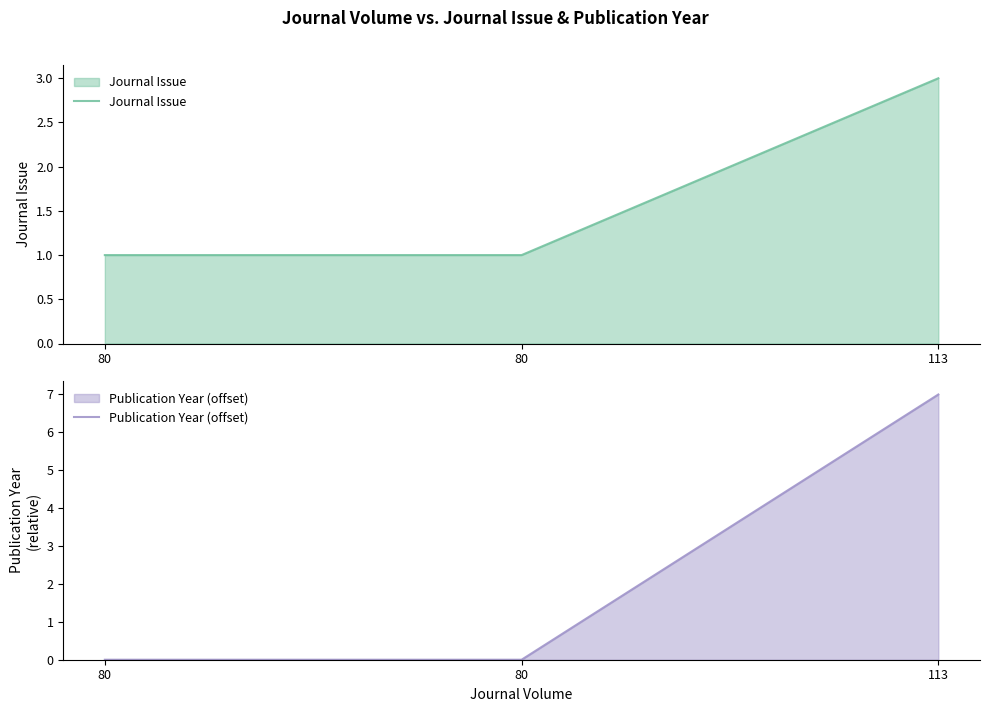

What are all the series names shown in the legend?

Journal Issue, Publication Year (offset)